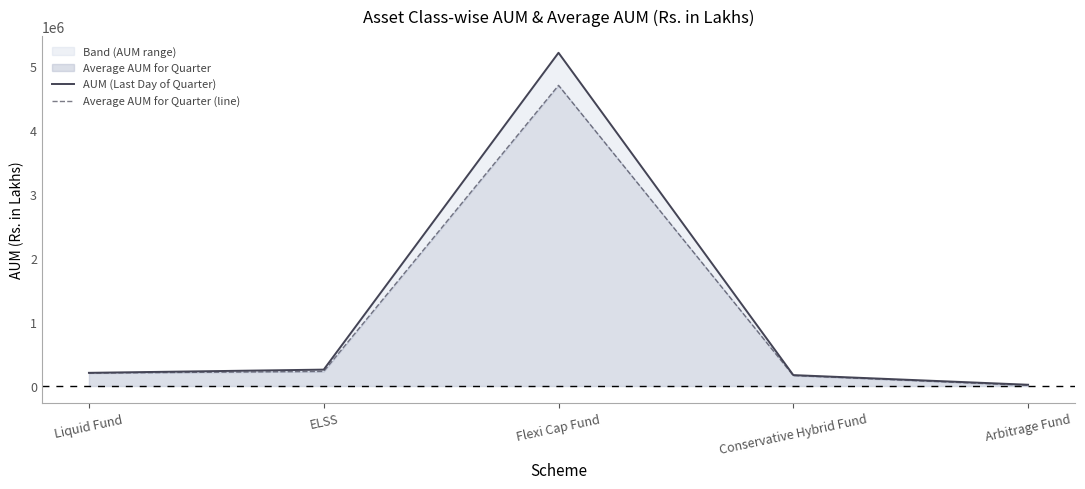

How many distinct data groups are displayed?

2